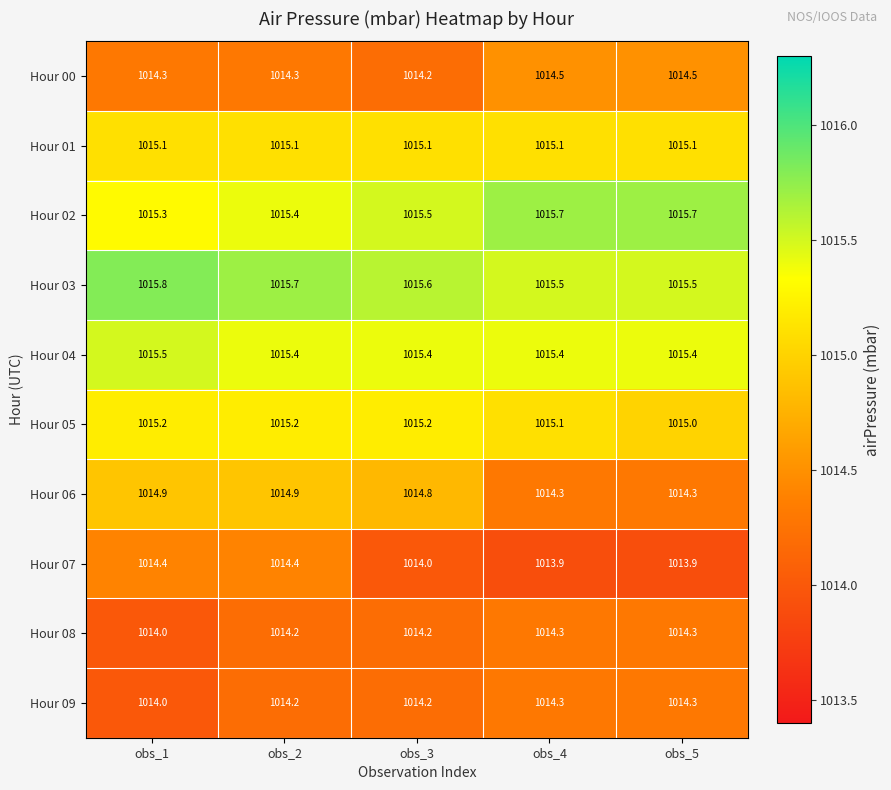

What is the approximate value of Hour 04 at obs_4?

1015.4